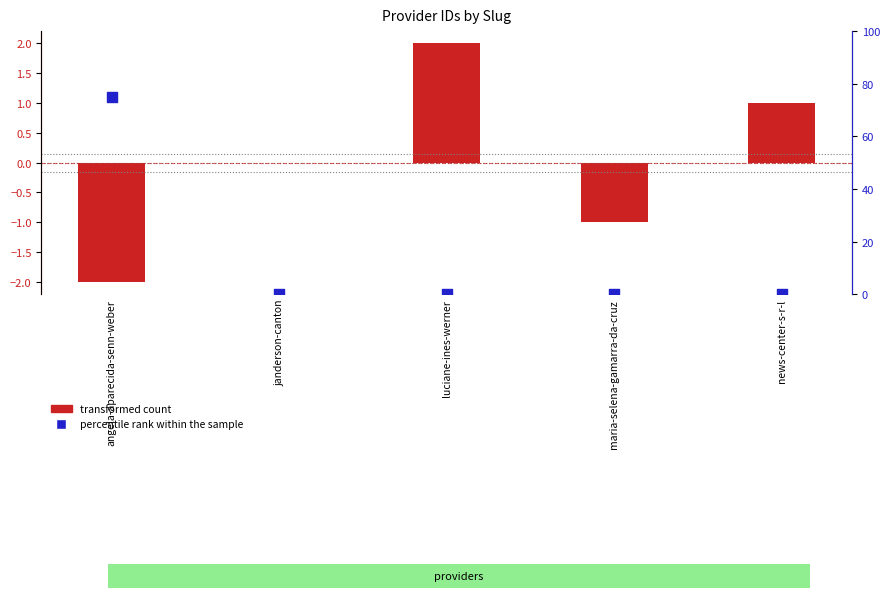

Which series has the largest Y range (max minus min)?

percentile rank within the sample